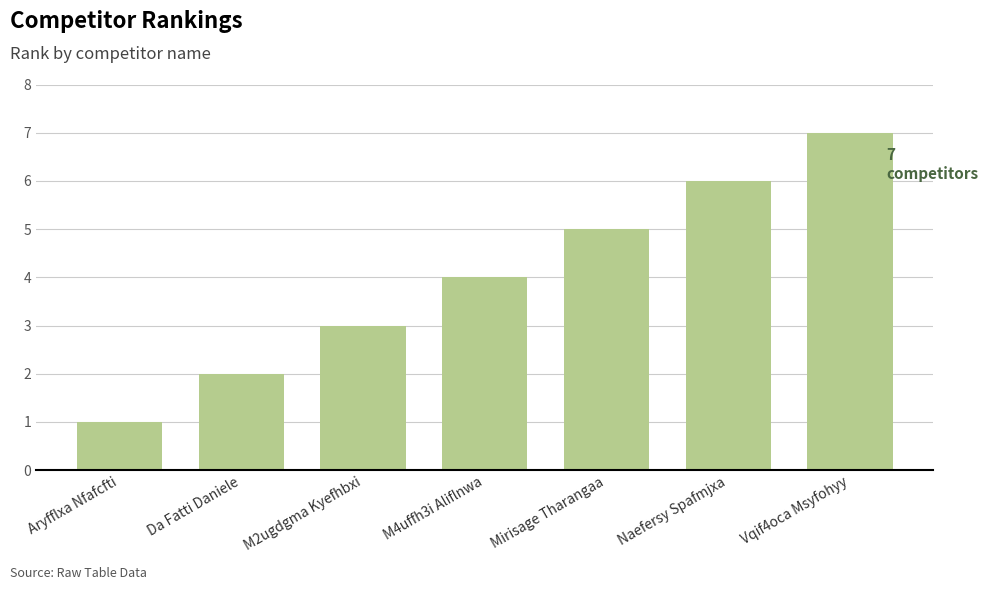

Which label corresponds to the smallest value in the chart?

Aryfflxa Nfafcfti